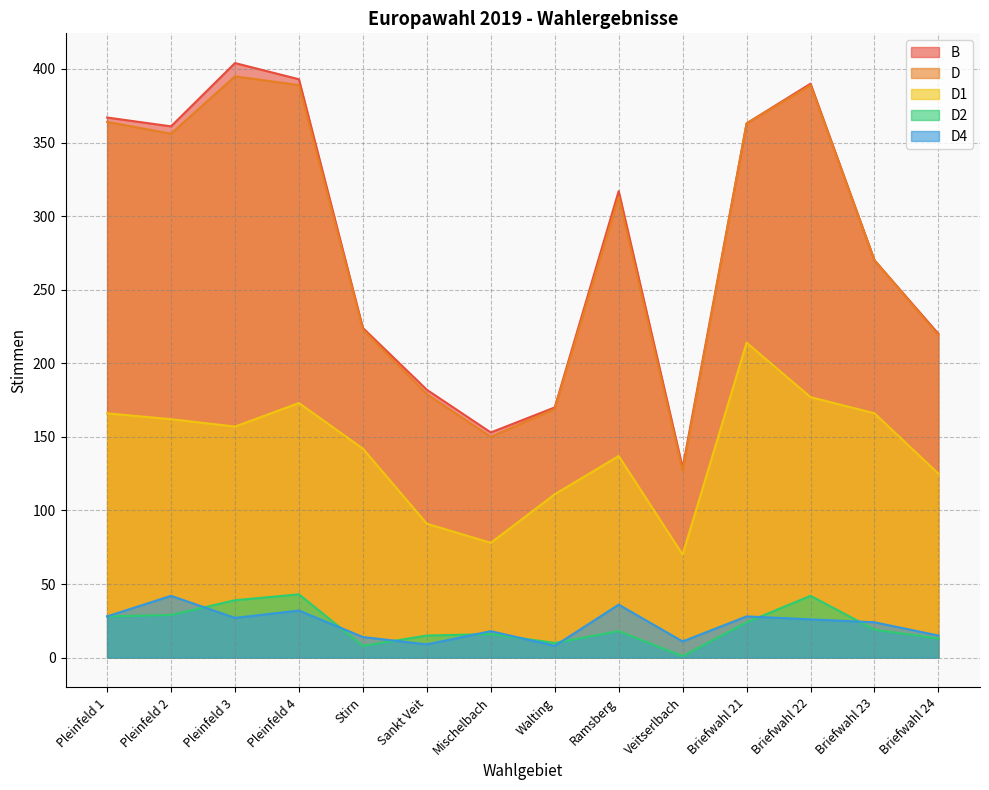

Reading right to left, what are all the values shown in this chart?

B: 220	270	390	363	129	317	170	153	182	224	393	404	361	367
D: 219	270	389	363	127	313	169	150	179	223	389	395	356	364
D1: 125	166	177	214	70	137	111	78	91	142	173	157	162	166
D2: 13	19	42	24	1	18	10	16	15	8	43	39	29	28
D4: 15	24	26	28	11	36	8	18	9	14	32	27	42	28